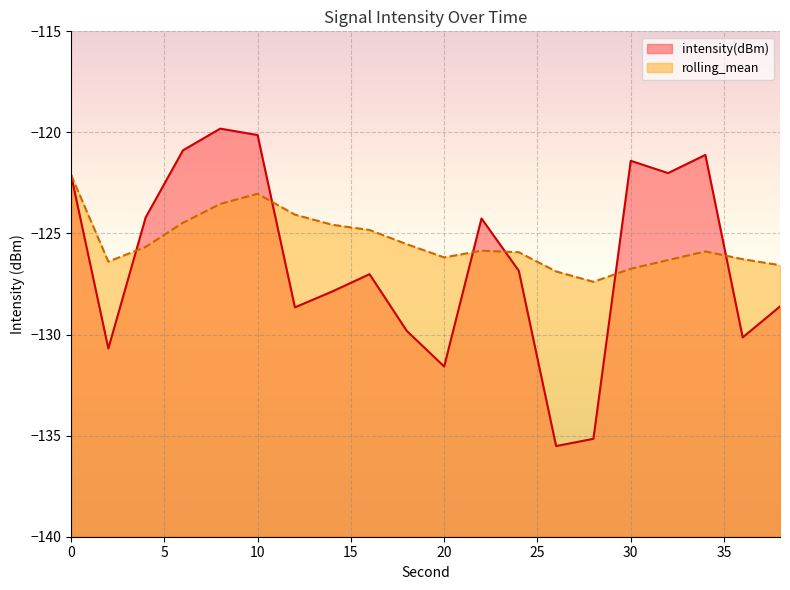

Which series has the largest total across all categories?

rolling_mean